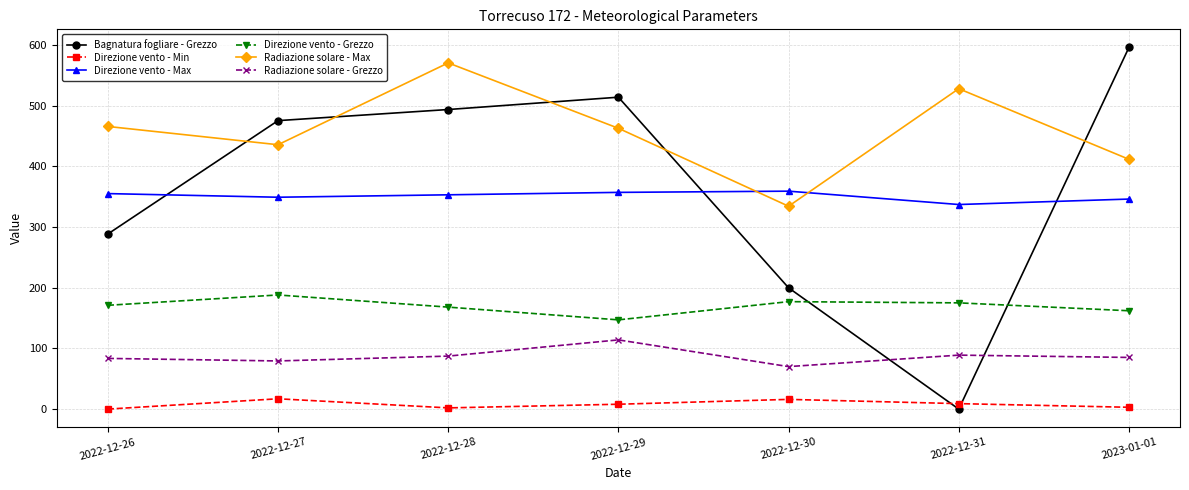

How many data points does each series have?

7